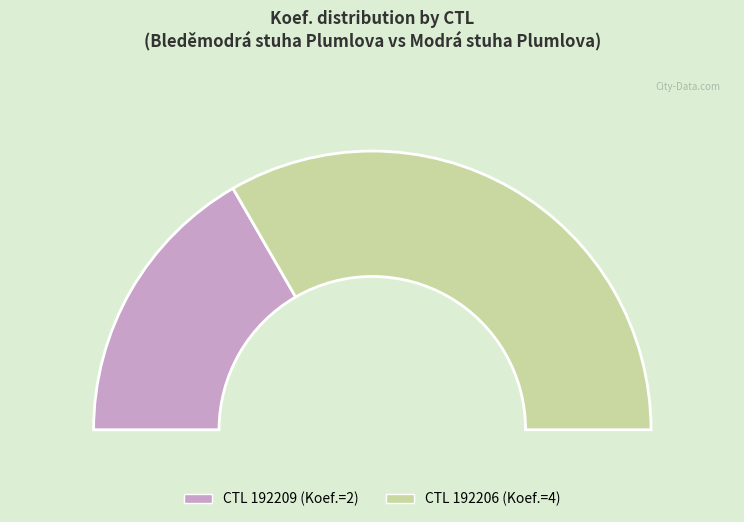

To the nearest percent, what is the combined percentage of 192206 and 192209?

100%